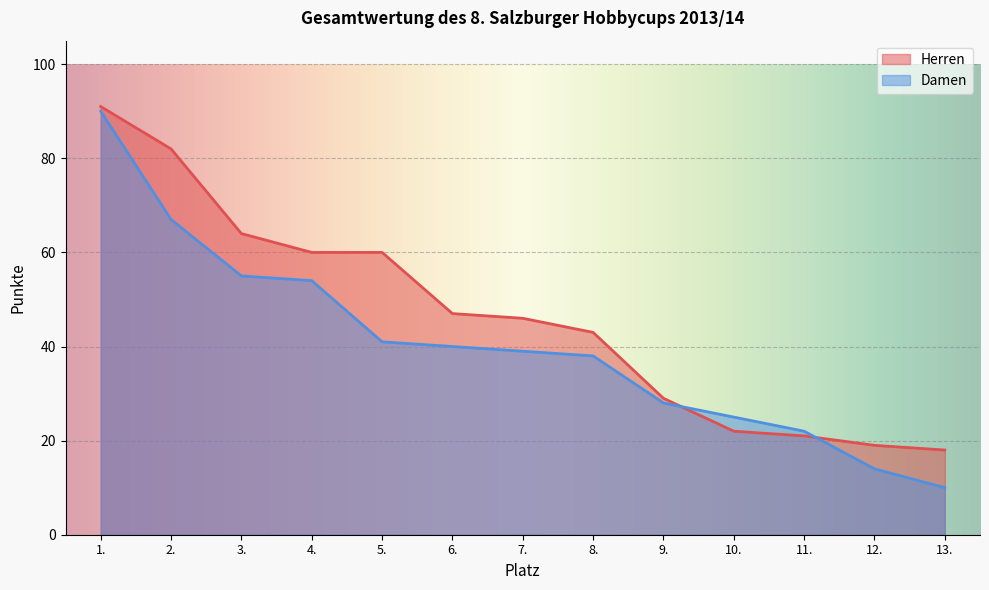

What is the difference between the Herren values at 9. and 3.?

35